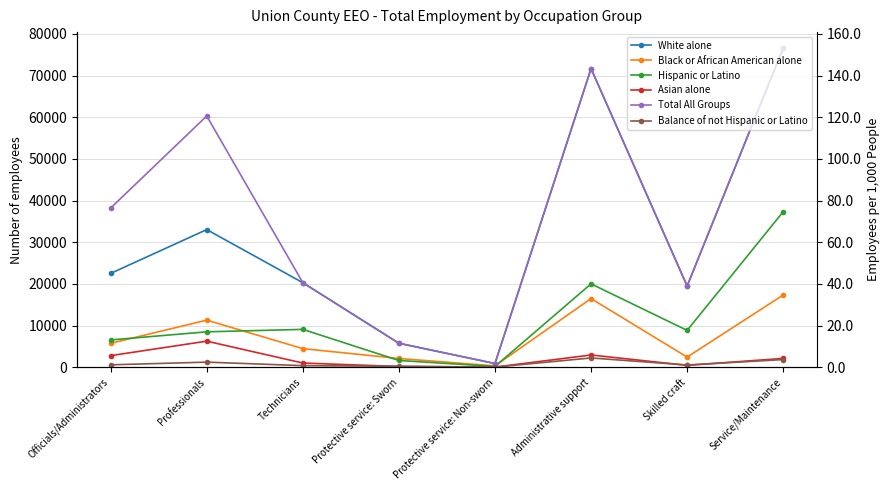

True or false: Total All Groups and Asian alone intersect in this chart.

False